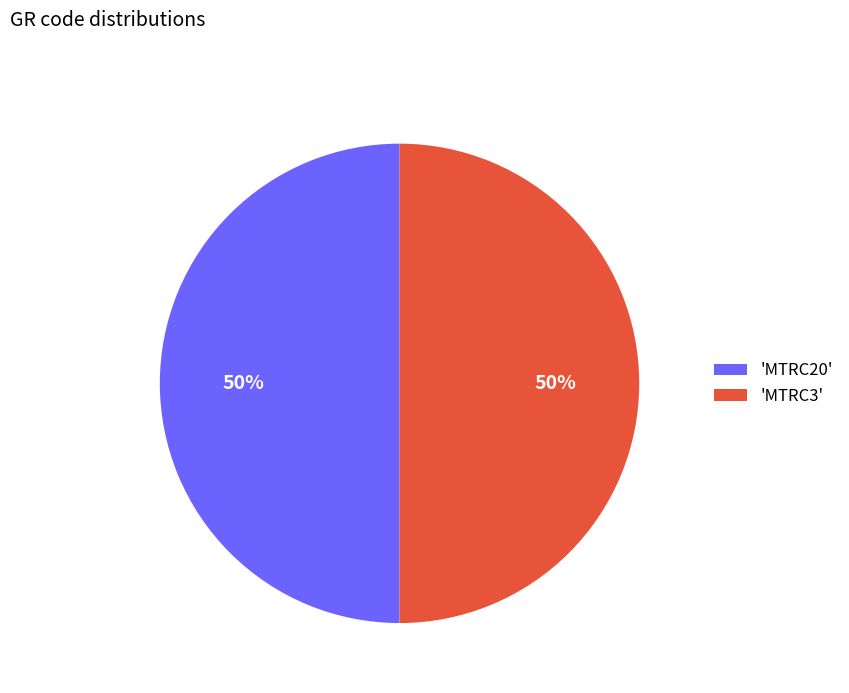

Is it true that 'MTRC3' is 35% of the pie?

False